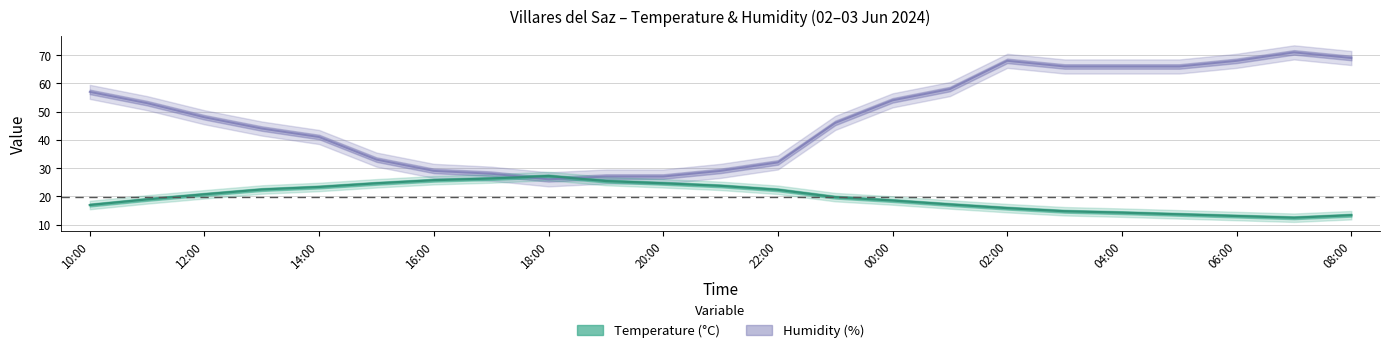

Does the chart display data point markers on the line(s)?

No